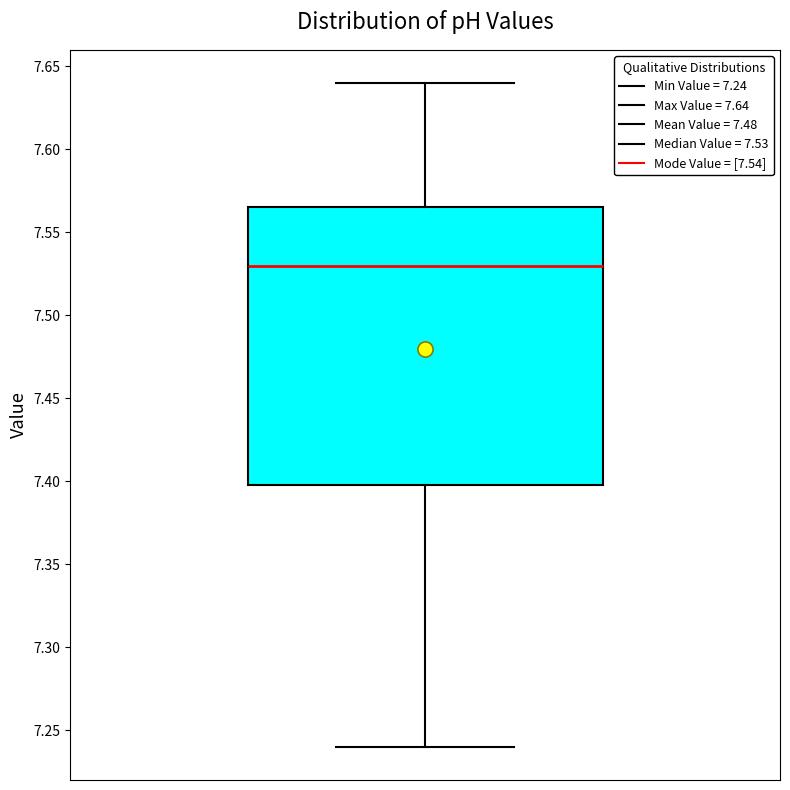

Where is the upper edge of the box on the y-axis? The values are not printed on the chart, so give them approximately, as read against the axis.

7.565